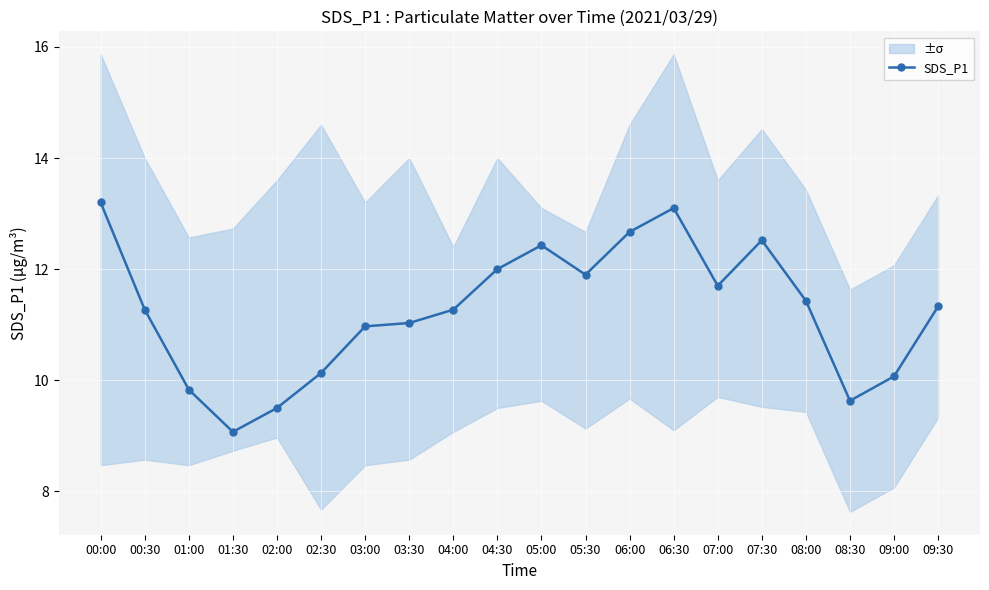

Reading left to right, list all the values displayed in this chart.

00:00=13.2	00:30=11.3	01:00=9.8	01:30=9.1	02:00=9.5	02:30=10.1	03:00=11.0	03:30=11.0	04:00=11.3	04:30=12.0	05:00=12.4	05:30=11.9	06:00=12.7	06:30=13.1	07:00=11.7	07:30=12.5	08:00=11.4	08:30=9.6	09:00=10.1	09:30=11.3